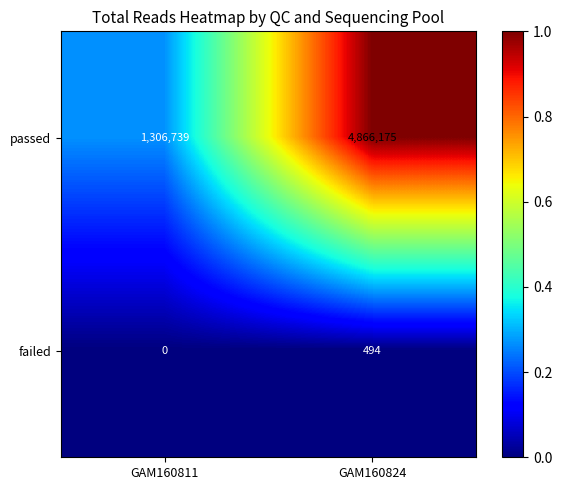

What is the maximum value shown in the chart?

4866175